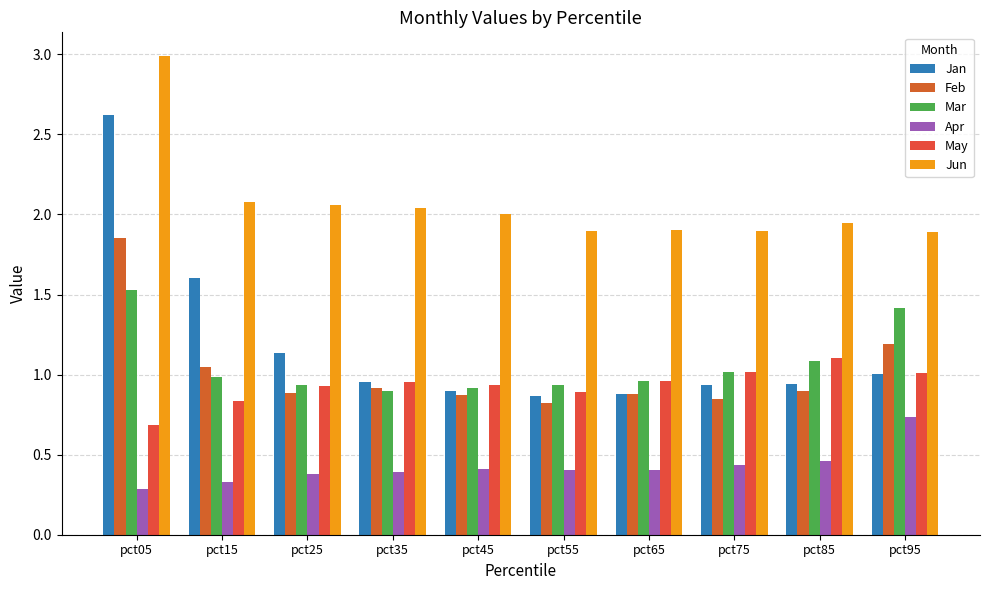

Are the bars horizontal?

No